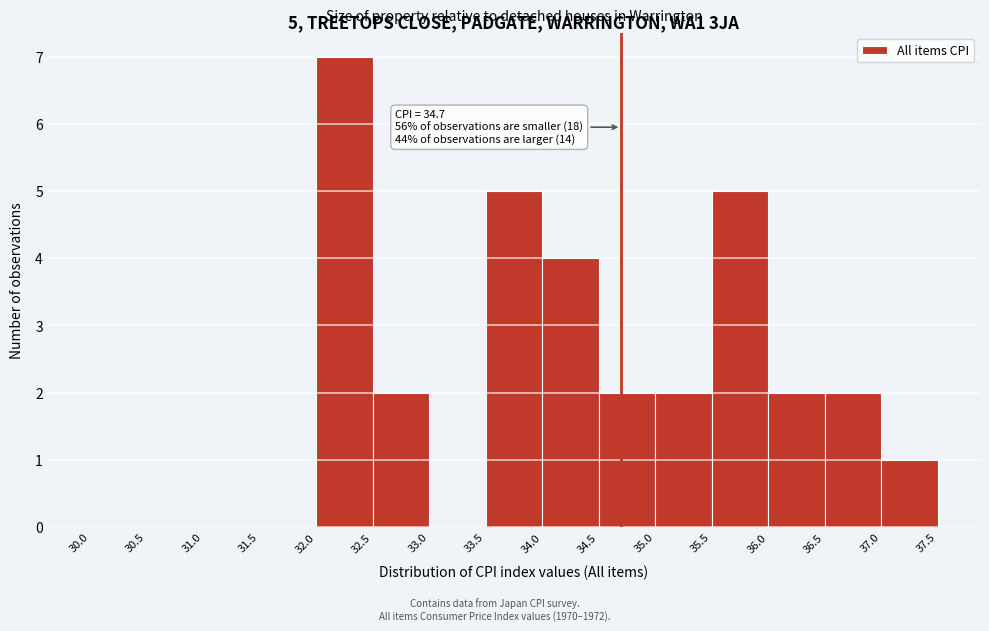

Over which range of the x-axis is the bar tallest?

32.0 to 32.5